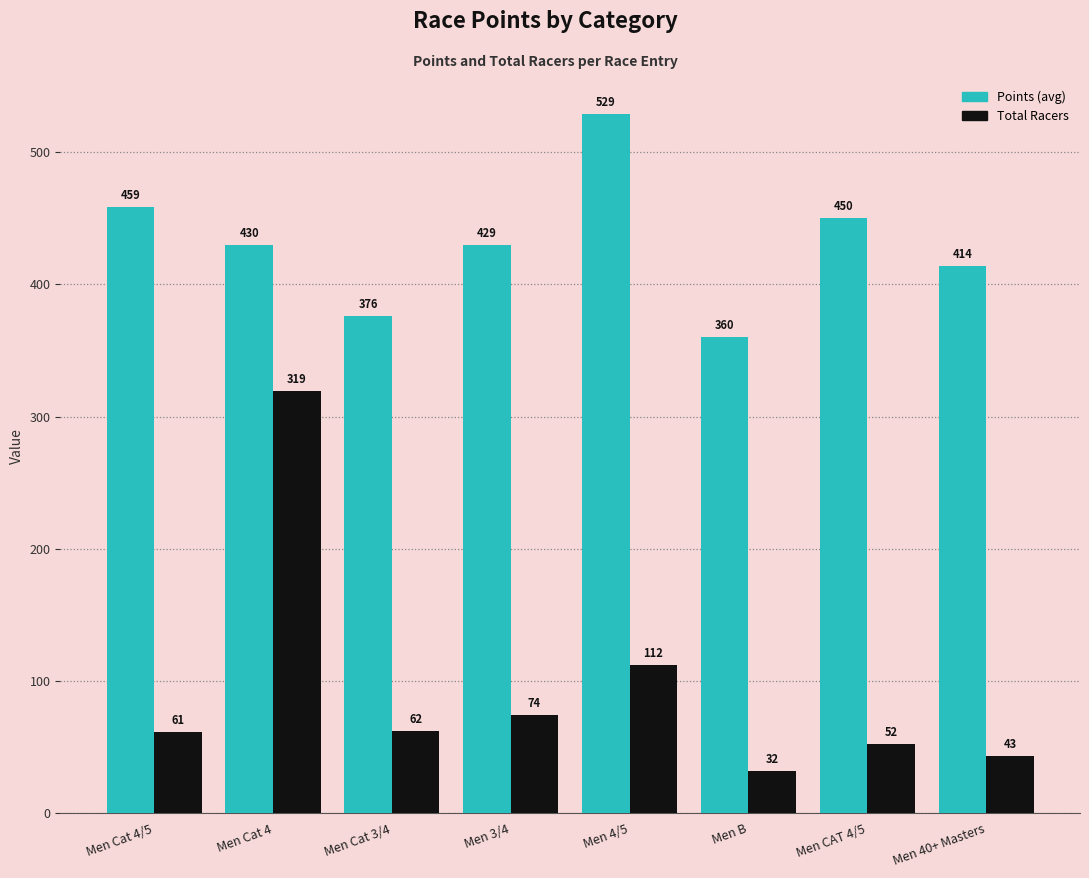

At how many categories does at least one series exceed 124?

8